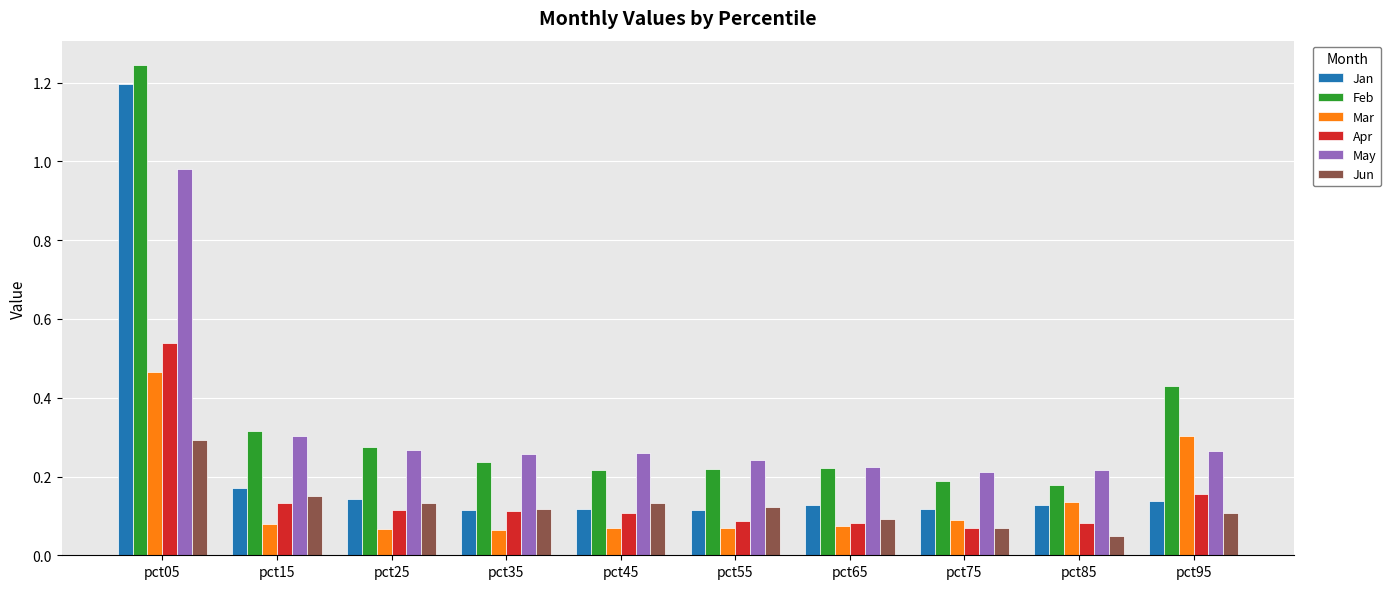

Which series has the largest range (max minus min)?

Jan